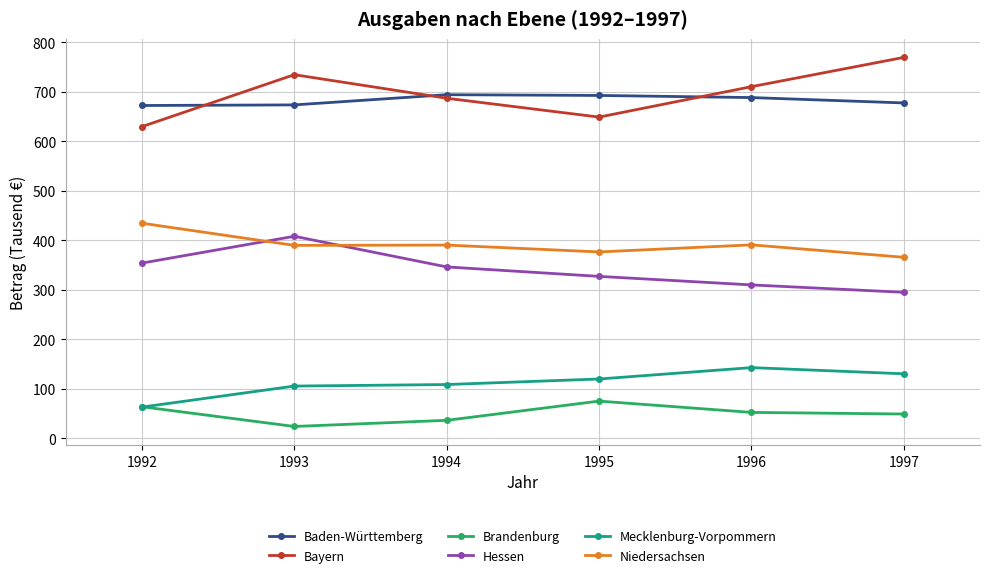

True or false: Brandenburg has more than 2 interior local peaks.

False